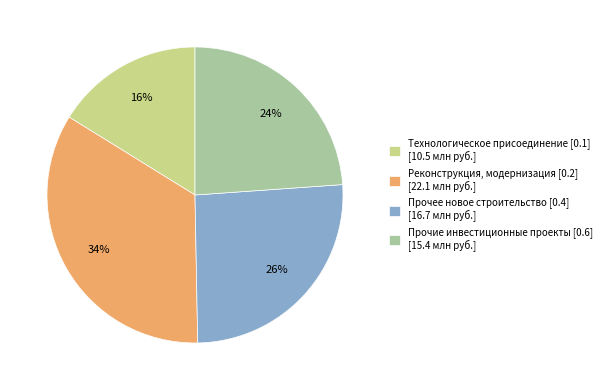

Rank the categories by value from lowest to highest.

Технологическое присоединение [0.1], Прочие инвестиционные проекты [0.6], Прочее новое строительство [0.4], Реконструкция, модернизация [0.2]